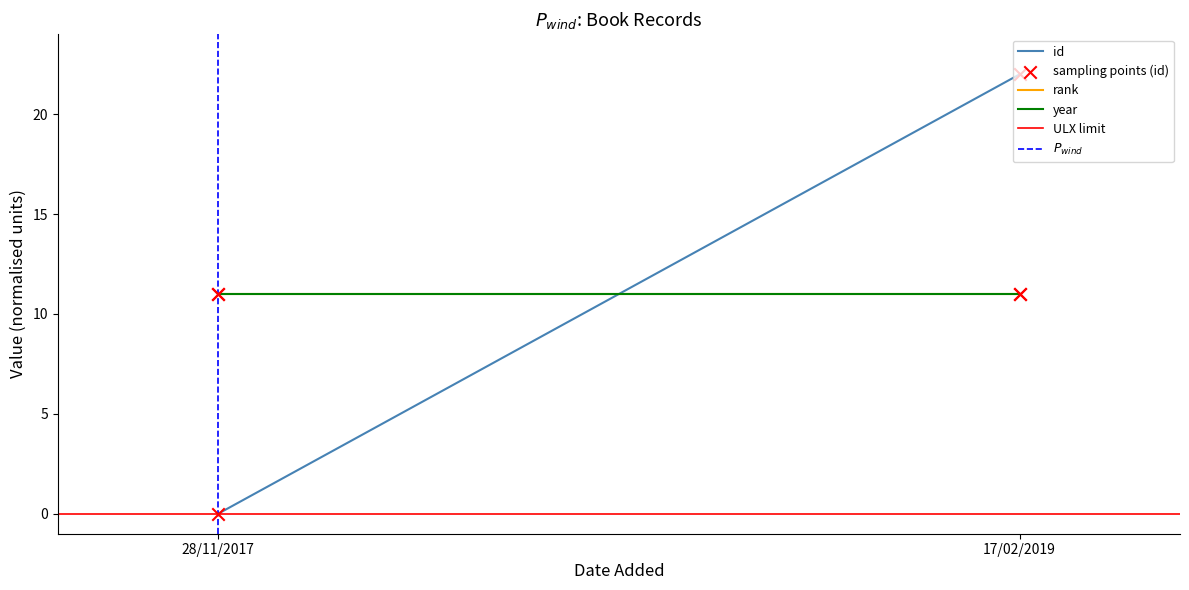

At which category is the sum across all series the highest?

17/02/2019